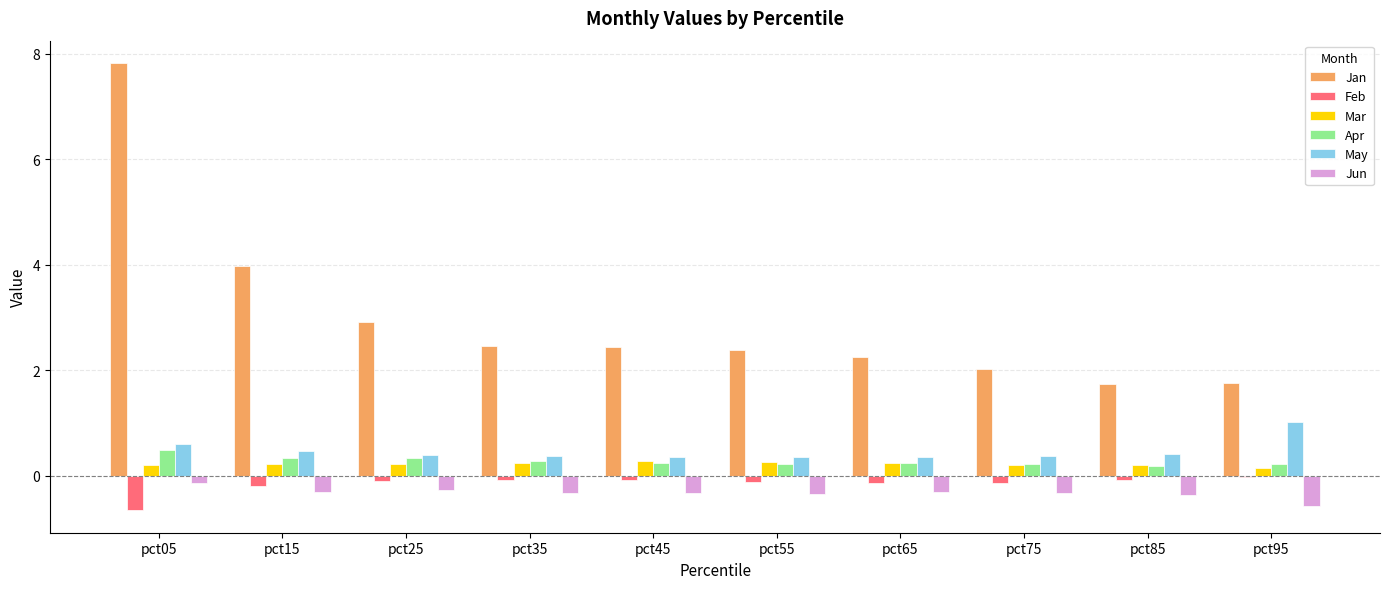

What is the maximum value shown in the chart?

7.8